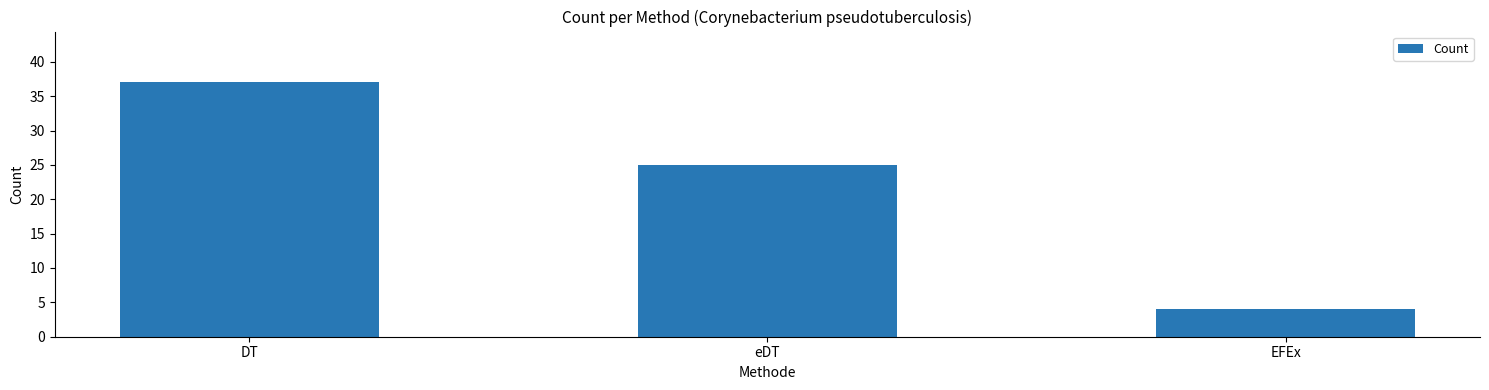

Between DT and EFEx, which is larger?

DT